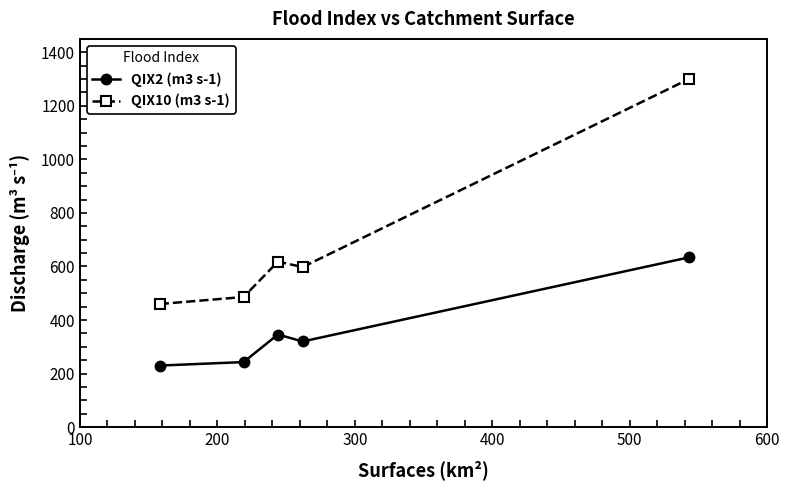

What is the difference between the maximum and minimum values in the QIX2 (m3 s-1) series?

404